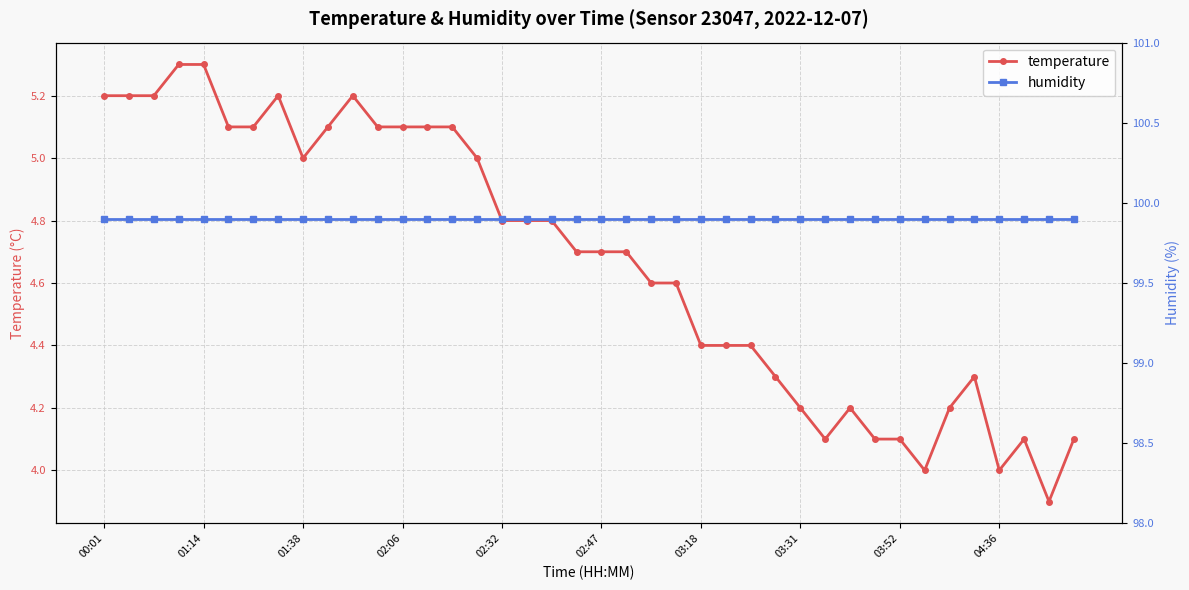

What is the average value of the humidity series?

99.9